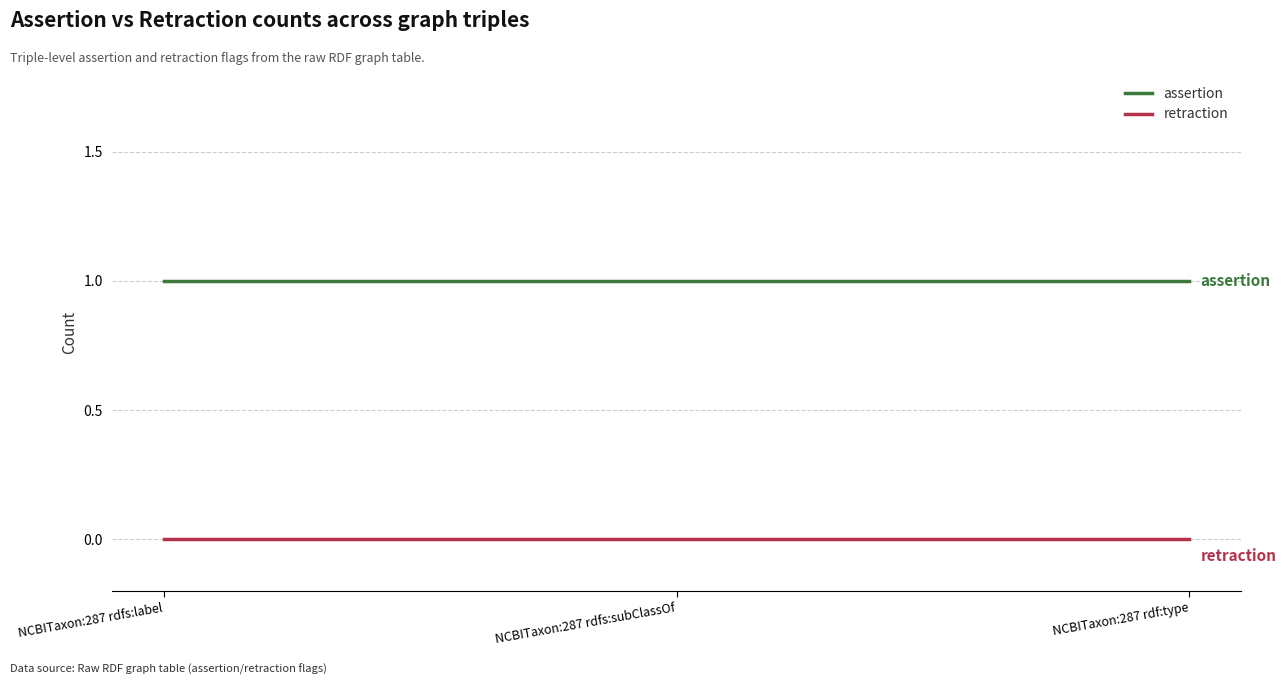

List the series in order of their overall mean, highest first.

assertion, retraction